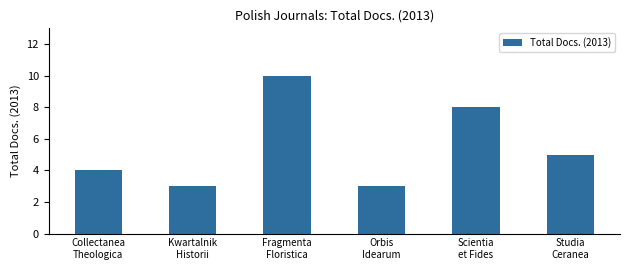

Where does the data first go above 5?

Fragmenta
Floristica